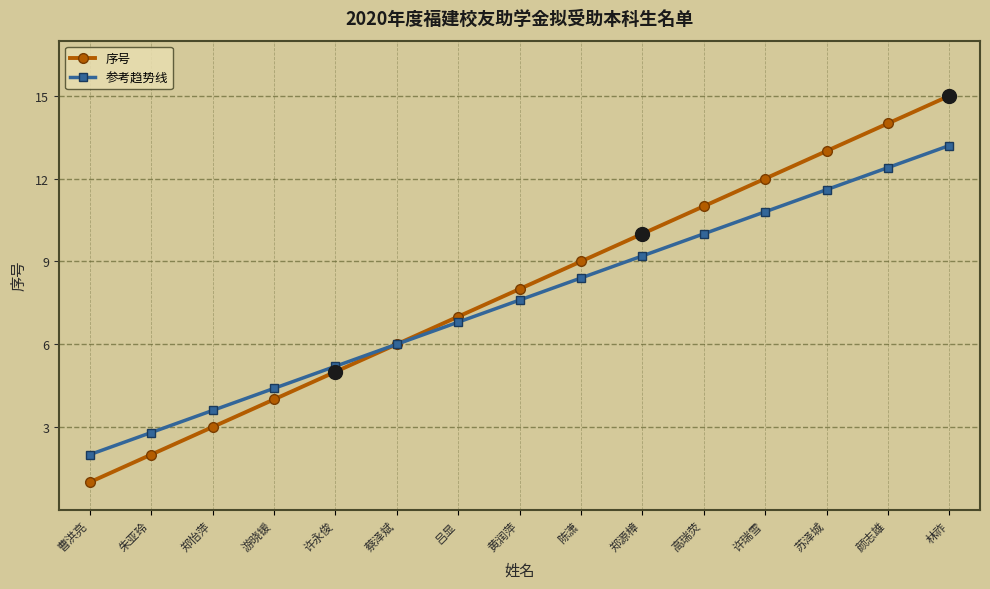

What is the highest value of the 序号 series?

15.0